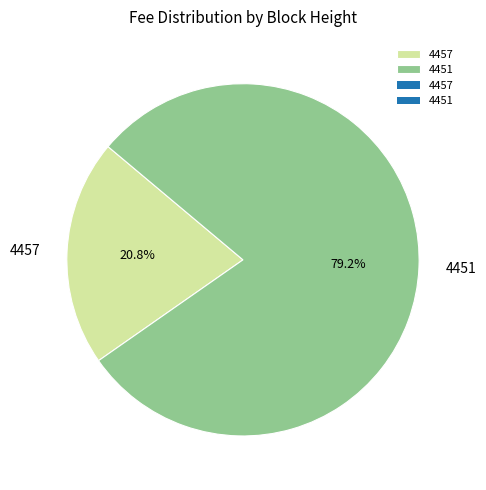

To the nearest percent, what is the average slice percentage?

50%